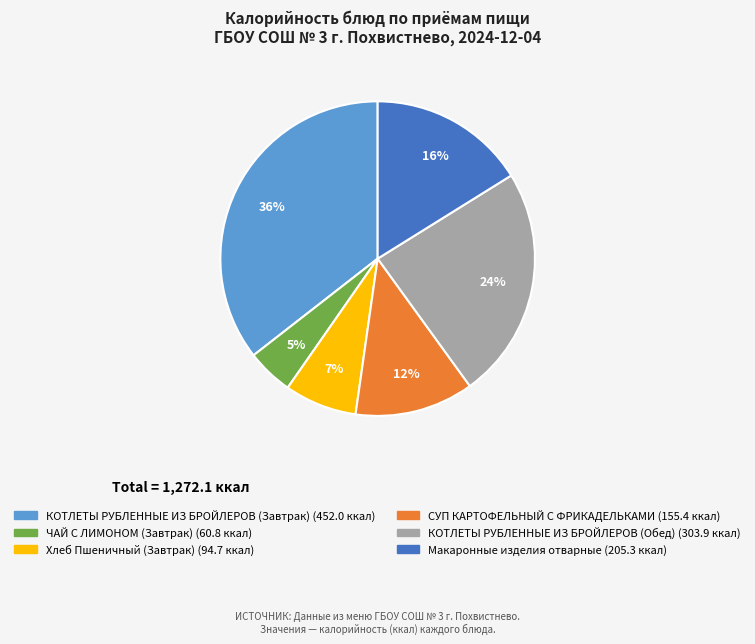

To the nearest percent, what portion does КОТЛЕТЫ РУБЛЕННЫЕ ИЗ БРОЙЛЕРОВ (Обед) represent?

24%